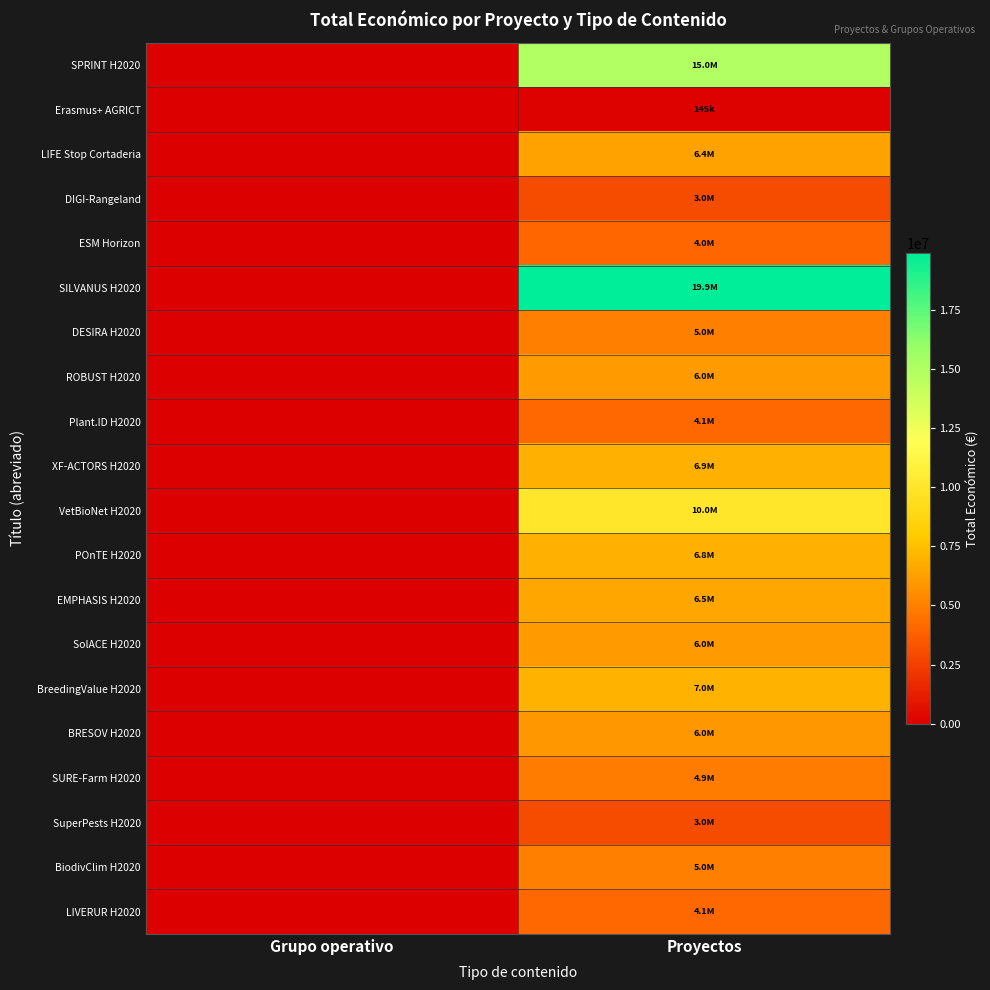

At how many categories does at least one series exceed 2657431?

1